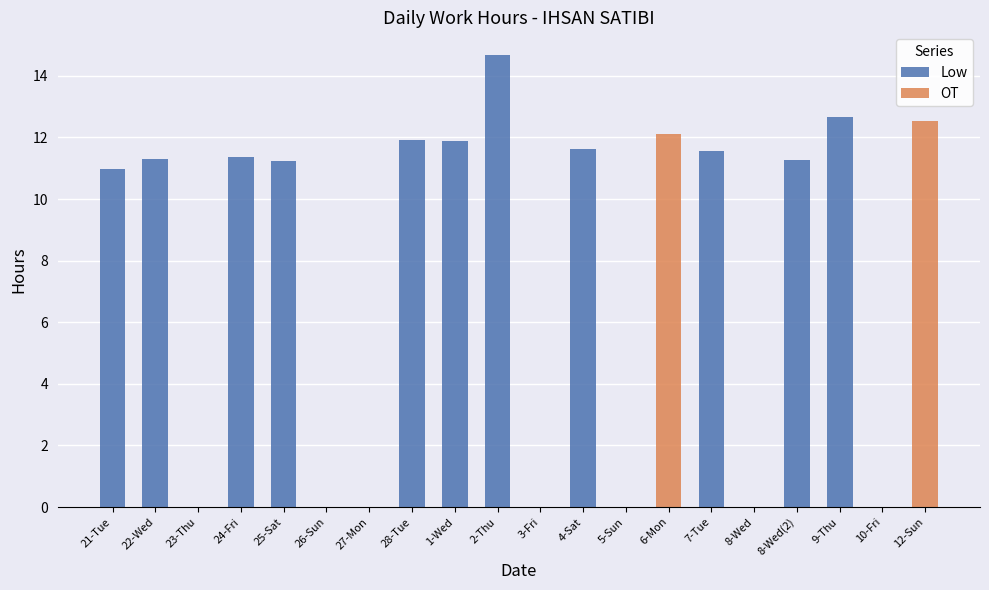

What is the difference between the highest and lowest values at 6-Mon?

12.1